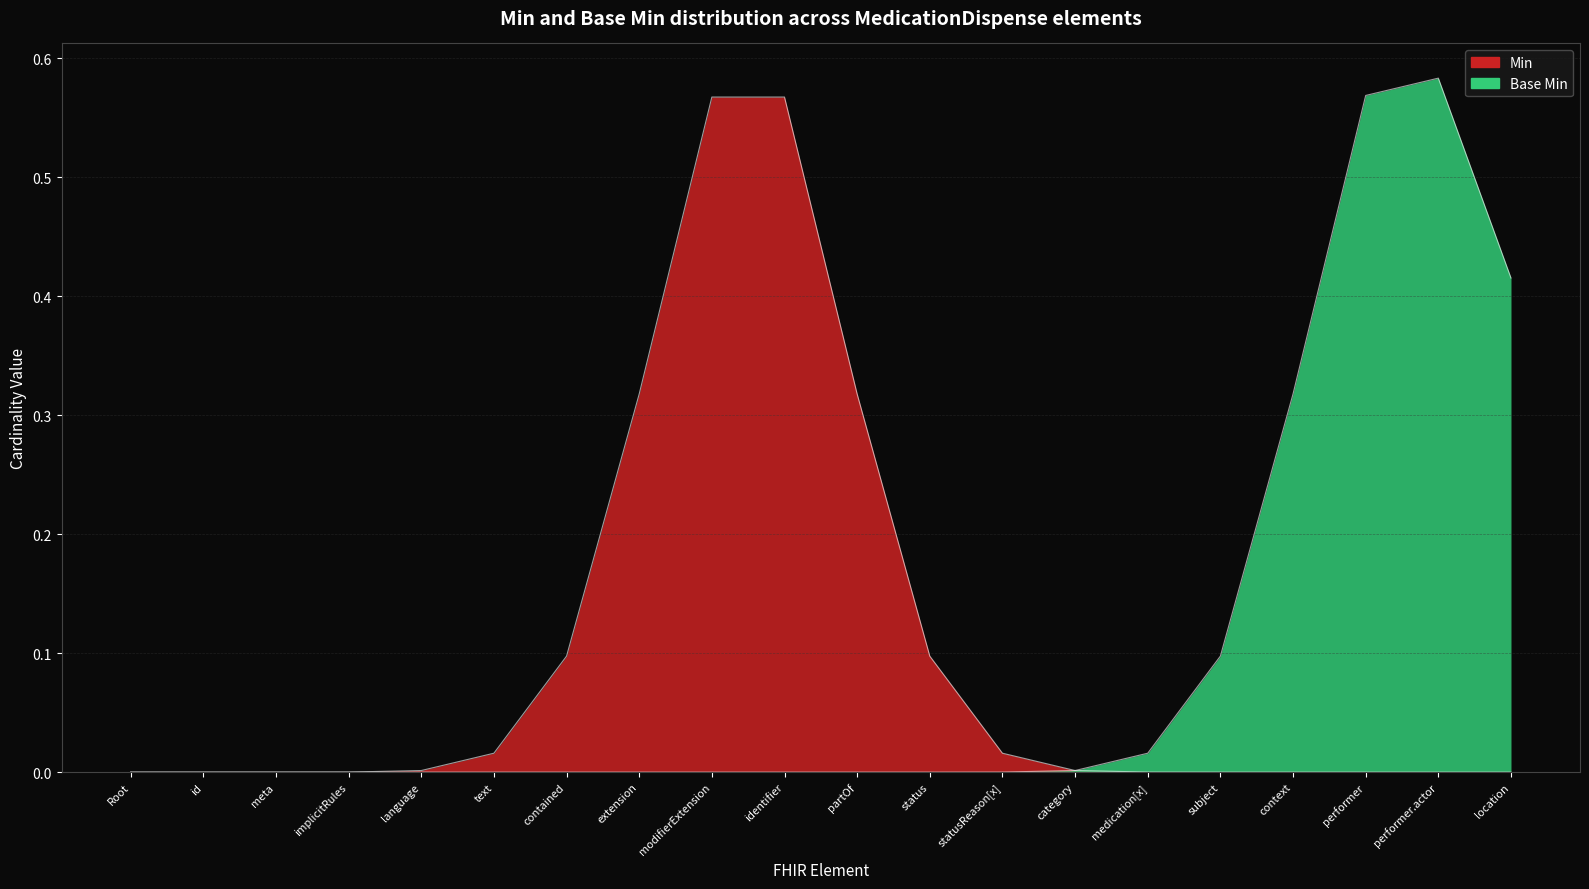

What position from the right is MedicationDispense.extension?

13